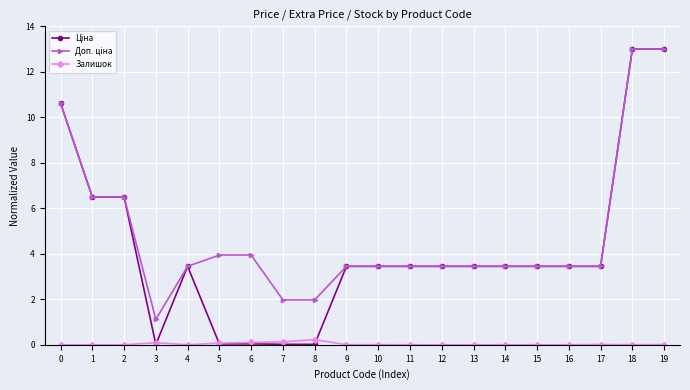

What is the total value across all series at 9?

6.9